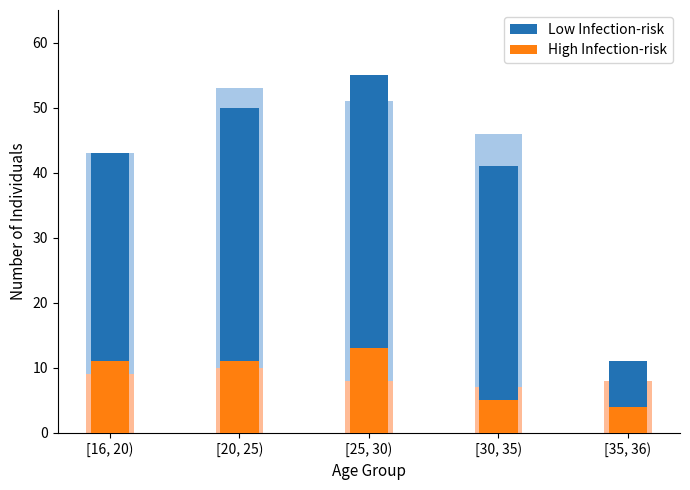

What is the value of the Low Infection-risk bar at the 5th from the left?

11